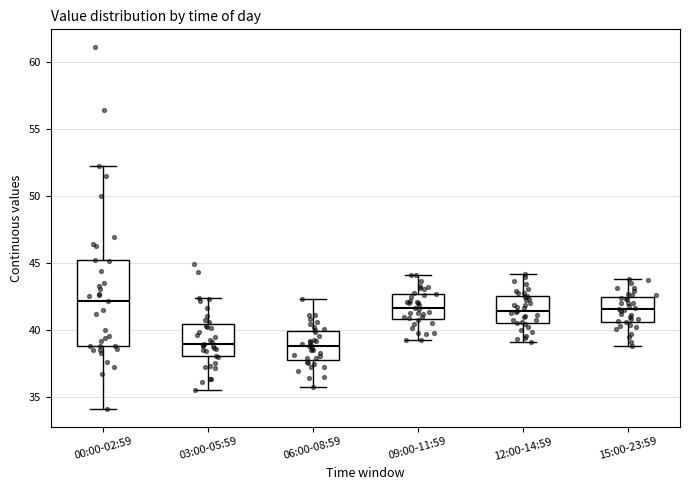

Reading left to right, read every box against the y-axis: the position of its median line, the range the box covers, and the ends of its whiskers. The values are not printed on the chart, so give them approximately, as read against the axis.

00:00-02:59: median 42.0, box 39.0 to 45.0, whiskers 34.0 to 52.0
03:00-05:59: median 39.0, box 38.0 to 40.5, whiskers 35.5 to 42.5
06:00-08:59: median 39.0, box 38.0 to 40.0, whiskers 35.5 to 42.5
09:00-11:59: median 41.5, box 41.0 to 42.5, whiskers 39.5 to 44.0
12:00-14:59: median 41.5, box 40.5 to 42.5, whiskers 39.0 to 44.0
15:00-23:59: median 41.5, box 40.5 to 42.5, whiskers 39.0 to 44.0